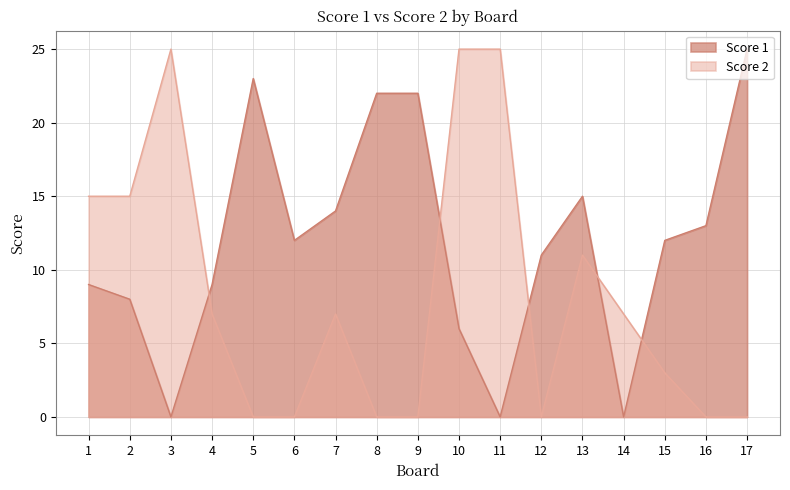

Reading left to right, list all the values displayed in this chart.

Score 1: 1=9	2=8	3=0	4=9	5=23	6=12	7=14	8=22	9=22	10=6	11=0	12=11	13=15	14=0	15=12	16=13	17=25
Score 2: 1=15	2=15	3=25	4=7	5=0	6=0	7=7	8=0	9=0	10=25	11=25	12=0	13=11	14=7	15=3	16=0	17=0